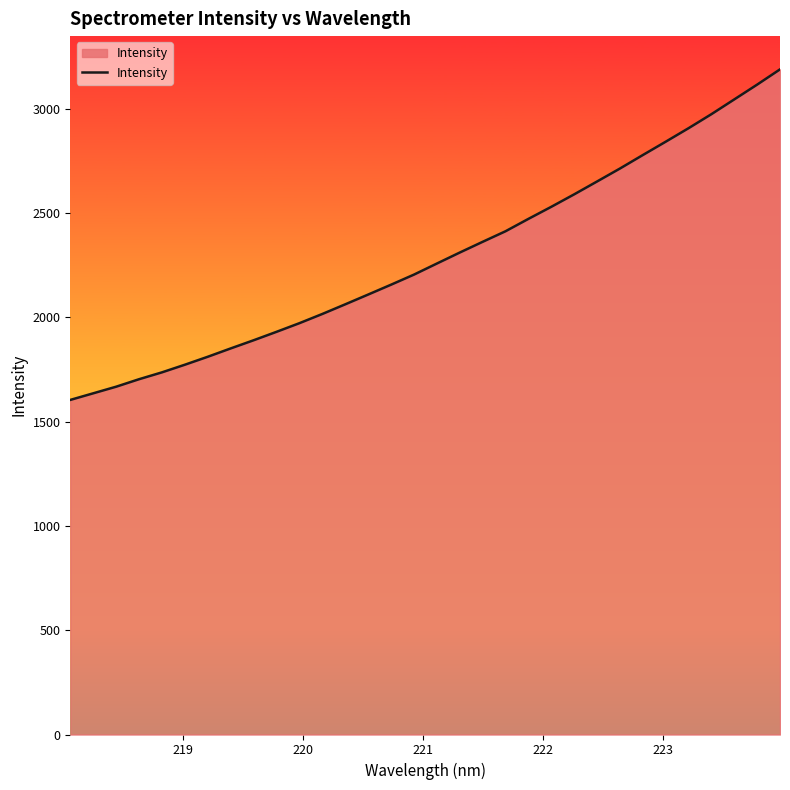

What is the greatest value displayed?

3189.7